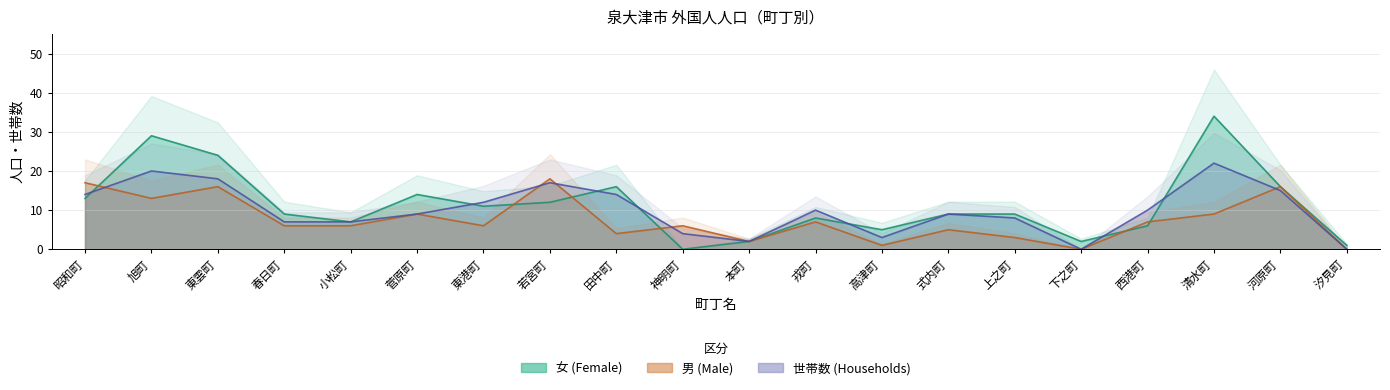

True or false: 世帯数 and 男 intersect in this chart.

True